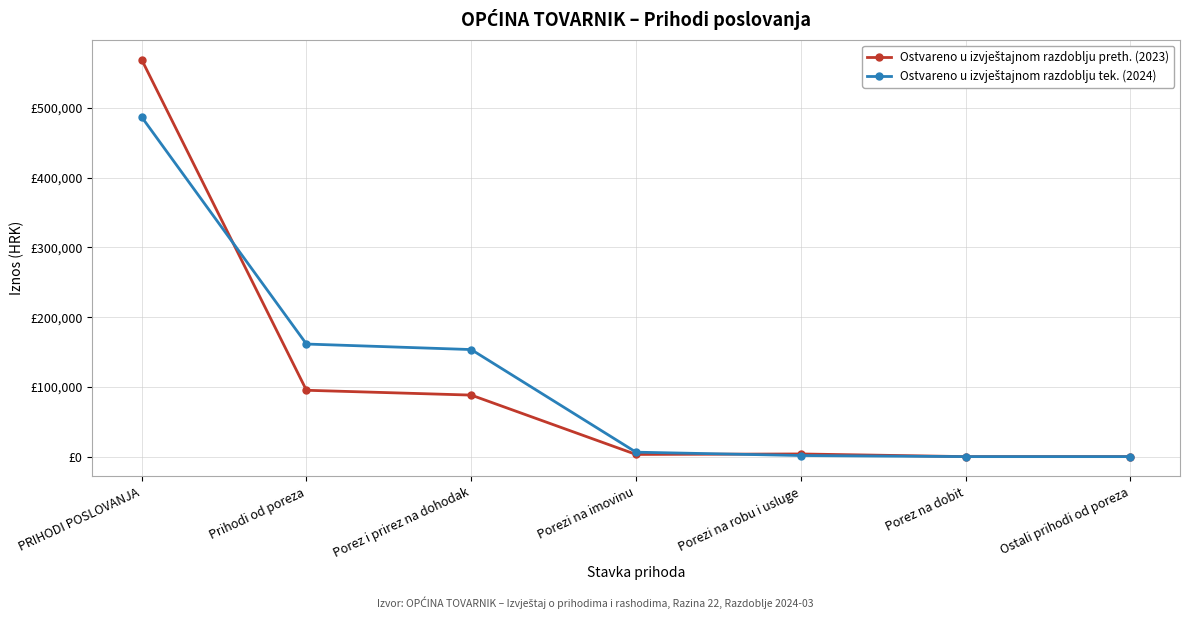

Reading left to right, transcribe all the data shown in this chart.

Ostvareno u izvještajnom razdoblju preth. (2023): PRIHODI POSLOVANJA=569294.8	Prihodi od poreza=95150.4	Porez i prirez na dohodak=88221.4	Porezi na imovinu=3120.2	Porezi na robu i usluge=3808.8	Porez na dobit=0.0	Ostali prihodi od poreza=0.0
Ostvareno u izvještajnom razdoblju tek. (2024): PRIHODI POSLOVANJA=487011.1	Prihodi od poreza=161440.0	Porez i prirez na dohodak=153512.0	Porezi na imovinu=6361.7	Porezi na robu i usluge=1566.3	Porez na dobit=0.0	Ostali prihodi od poreza=0.0